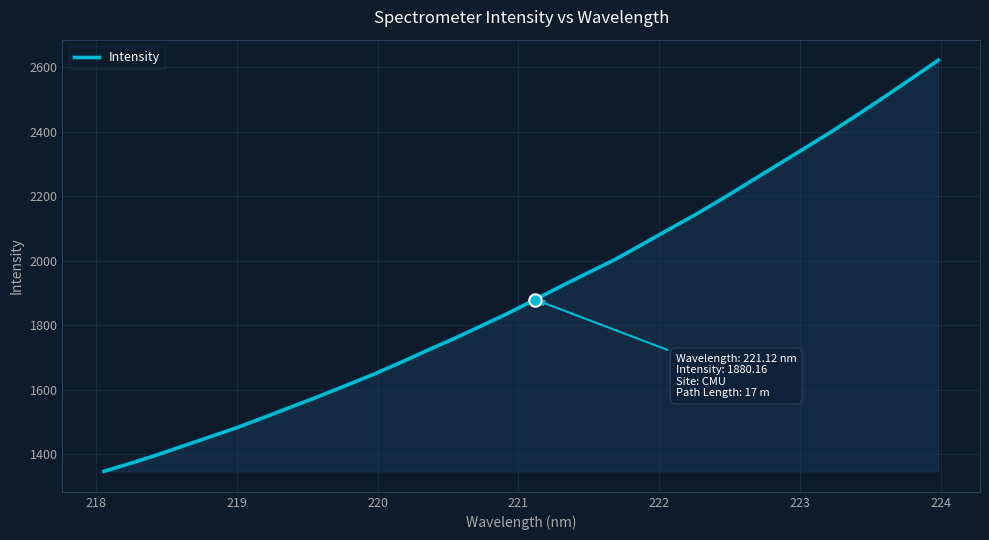

What is the difference between the maximum and minimum values?

1274.5